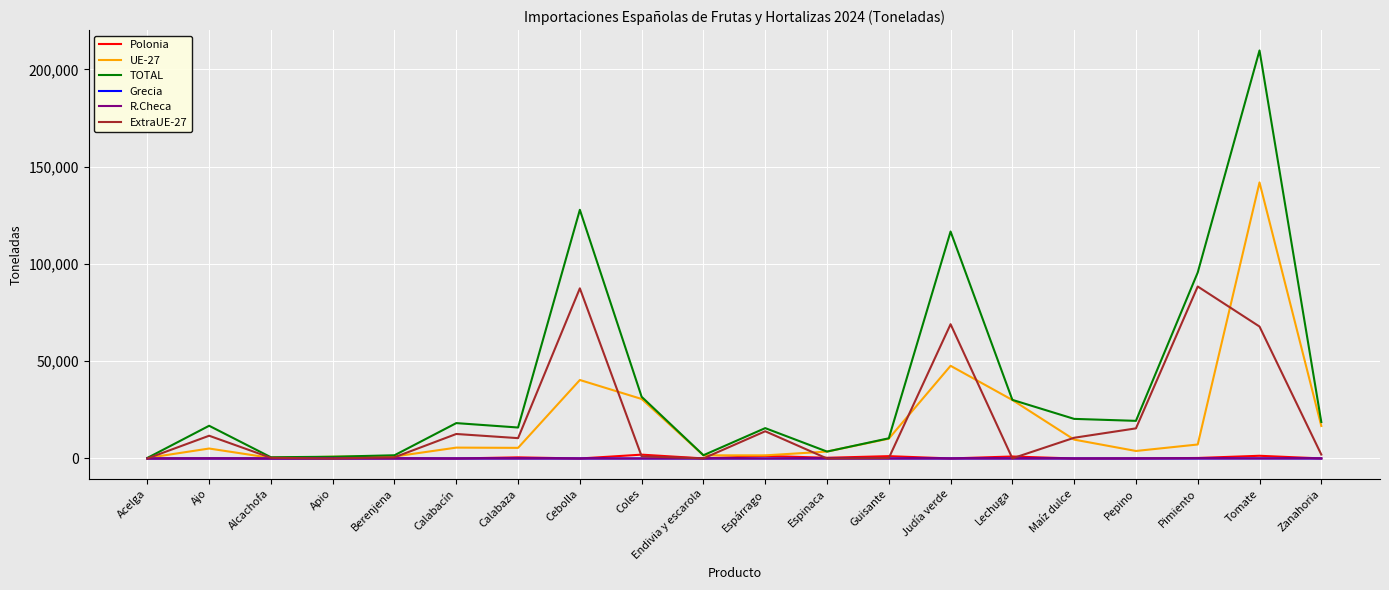

What are all the series names shown in the legend?

Polonia, UE-27, TOTAL, Grecia, R.Checa, ExtraUE-27